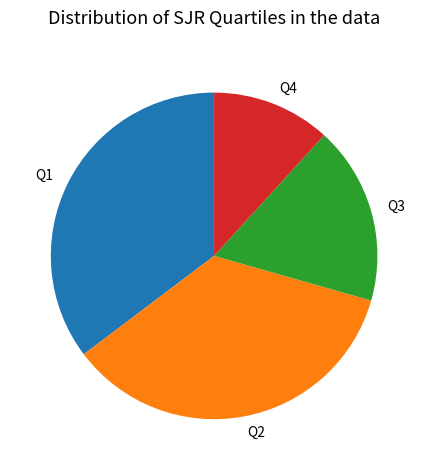

Which category has the smallest portion of the pie?

Q4